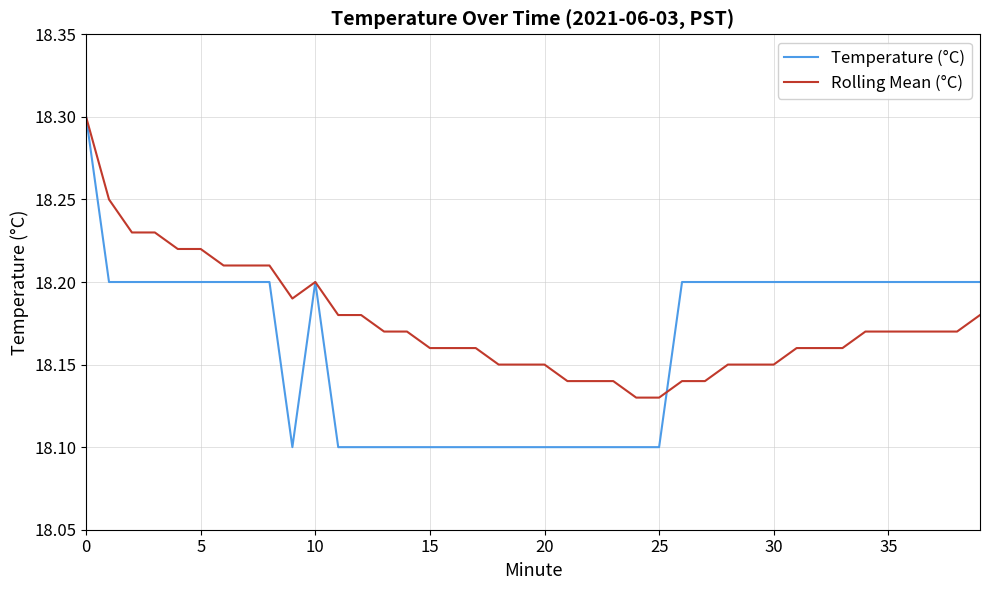

How many categories are shown in the chart?

40